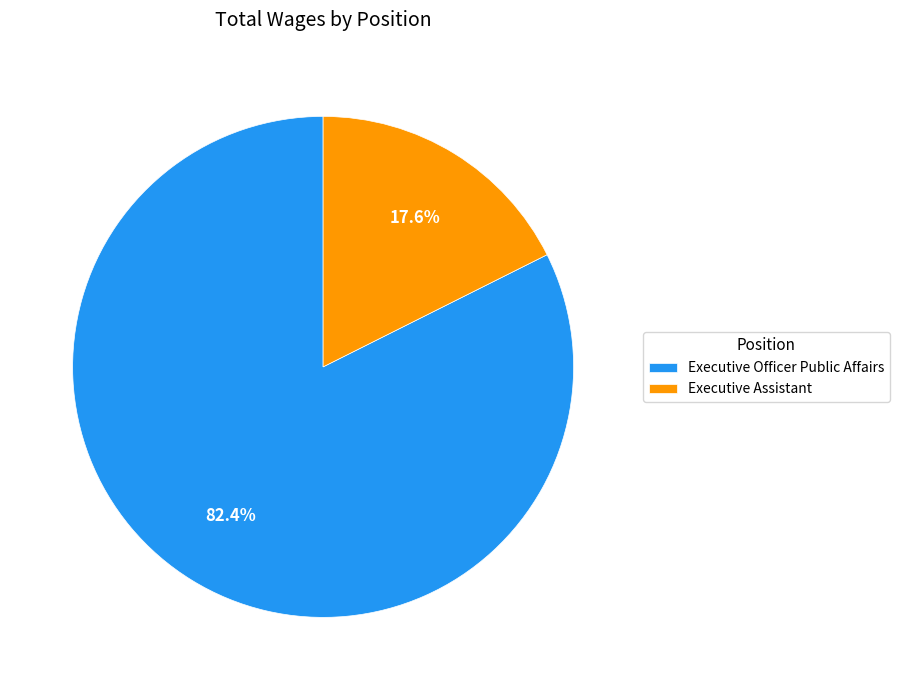

Which category has the biggest portion of the pie?

Executive Officer Public Affairs